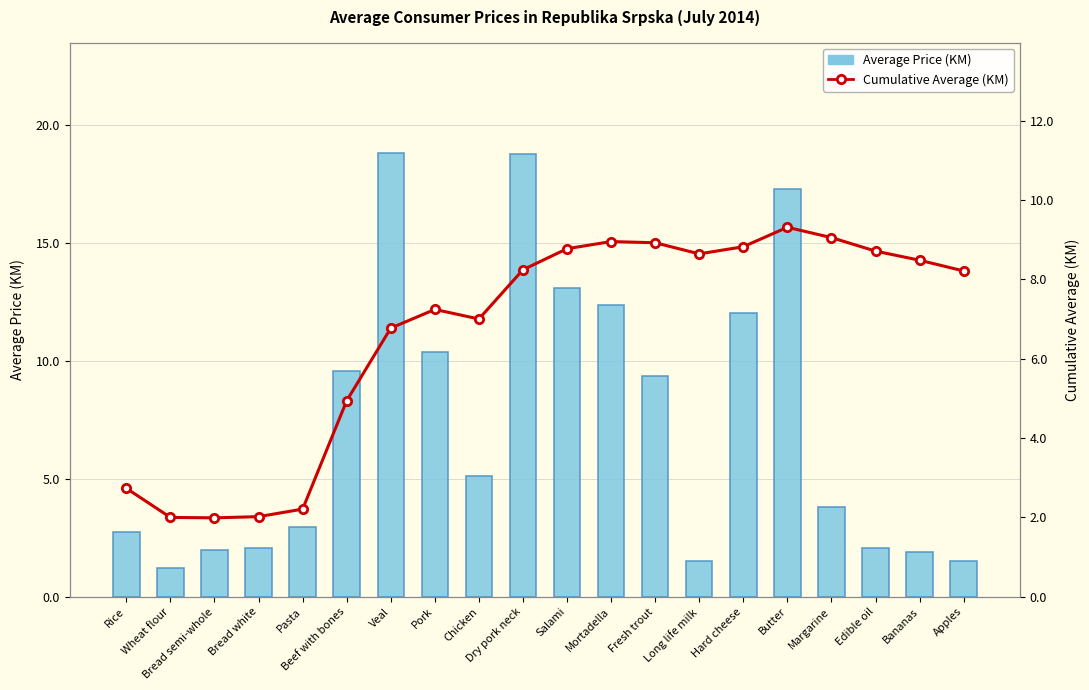

What value does the Cumulative Average (KM) series have at Bananas?

8.5